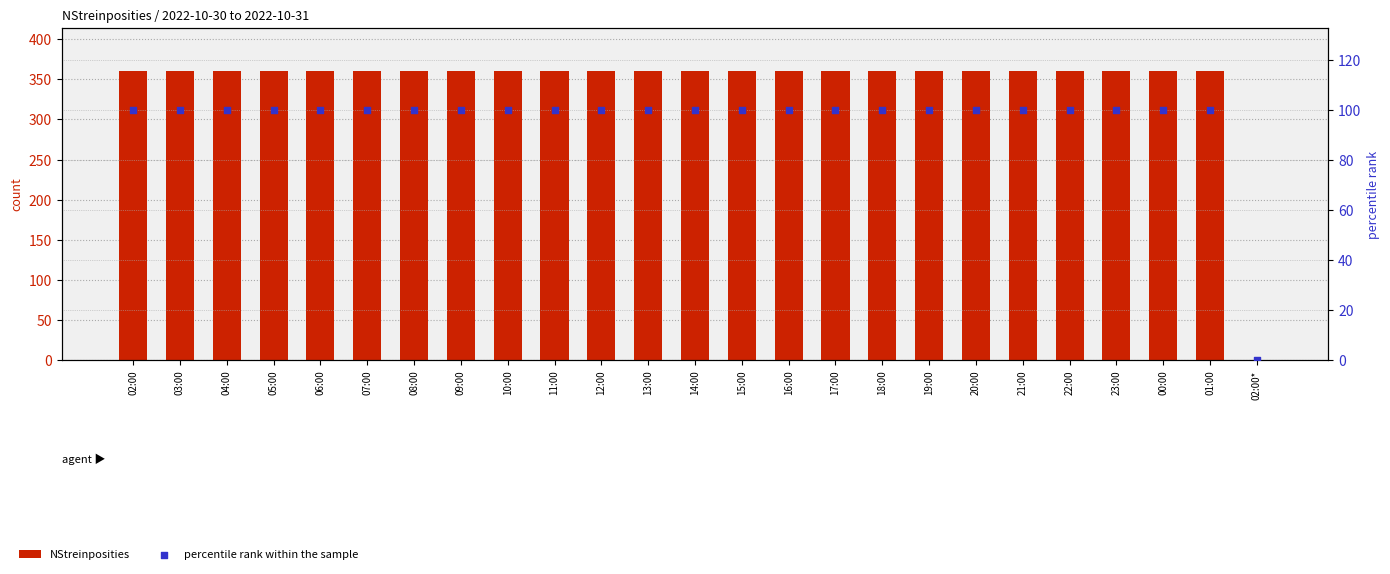

Which series has the largest total across all categories?

NStreinposities